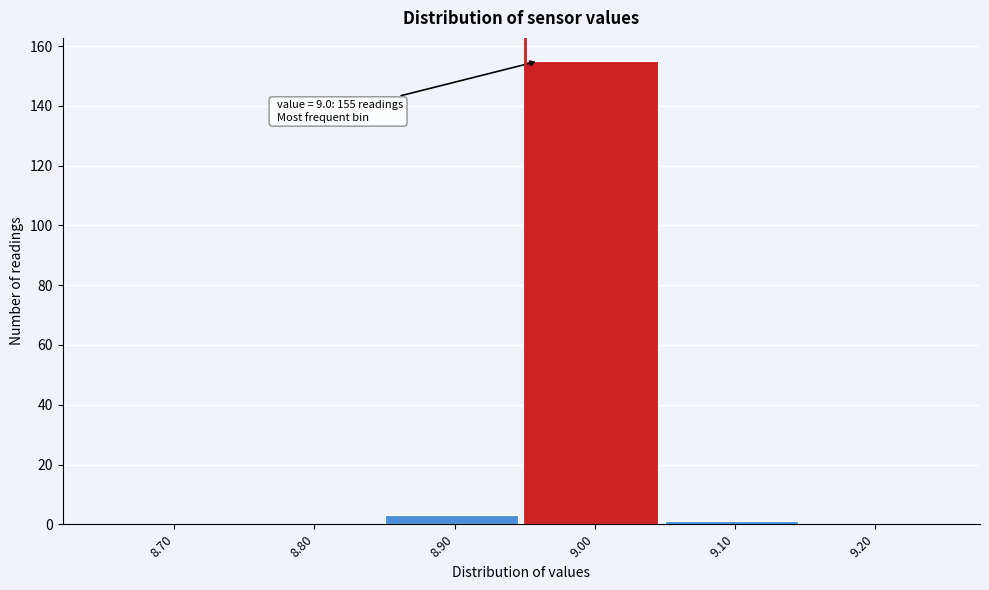

Reading right to left, list all the values displayed in this chart.

9.20=0	9.10=1	9.00=155	8.90=3	8.80=0	8.70=0